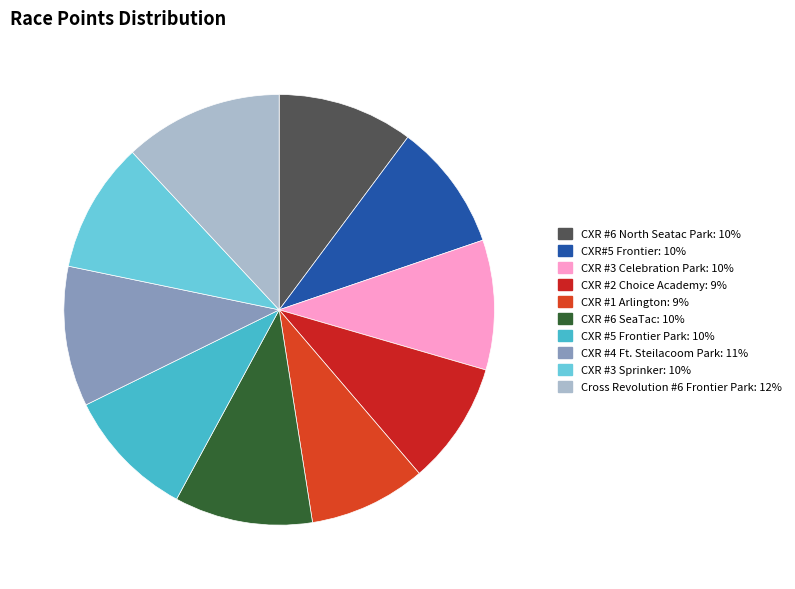

To the nearest percent, what is the average slice percentage?

10%